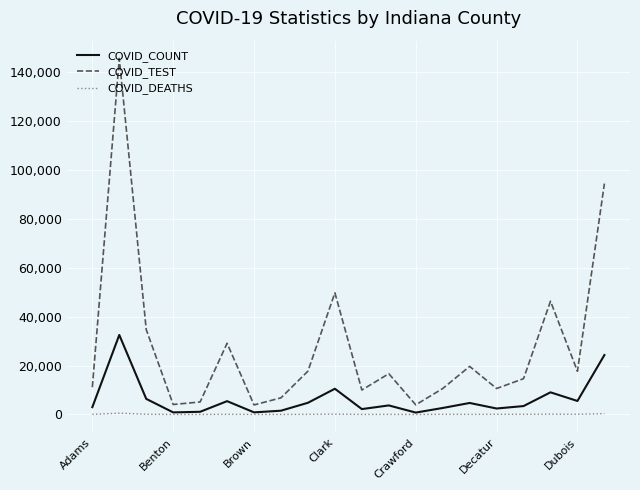

True or false: COVID_TEST and COVID_DEATHS intersect in this chart.

False